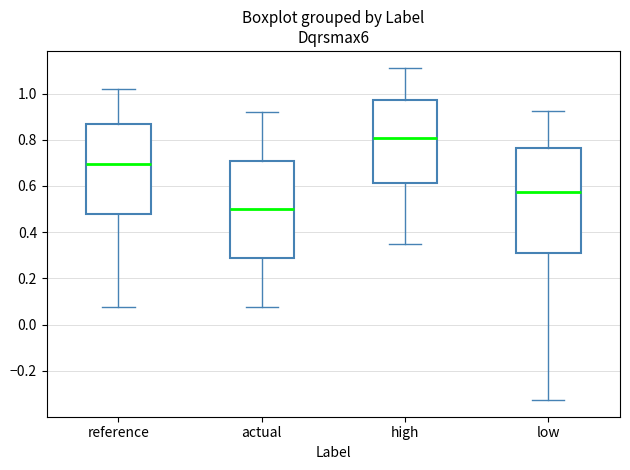

Reading left to right, transcribe this box plot: for each box, give where its median line is, the range the box spans, and where its two whiskers end, as read against the y-axis. The values are not printed on the chart, so give them approximately, as read against the axis.

reference: median 0.70, box 0.48 to 0.86, whiskers 0.08 to 1.02
actual: median 0.50, box 0.28 to 0.70, whiskers 0.08 to 0.92
high: median 0.80, box 0.62 to 0.98, whiskers 0.34 to 1.12
low: median 0.58, box 0.32 to 0.76, whiskers -0.32 to 0.92